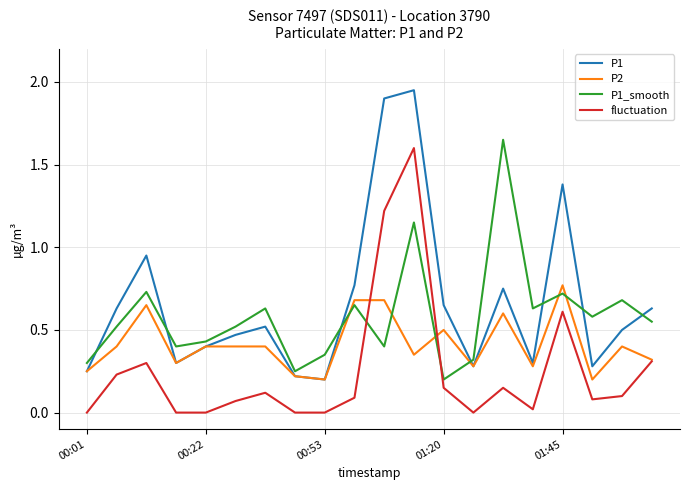

Rank the series by their average value, from lowest to highest.

fluctuation, P2, P1_smooth, P1